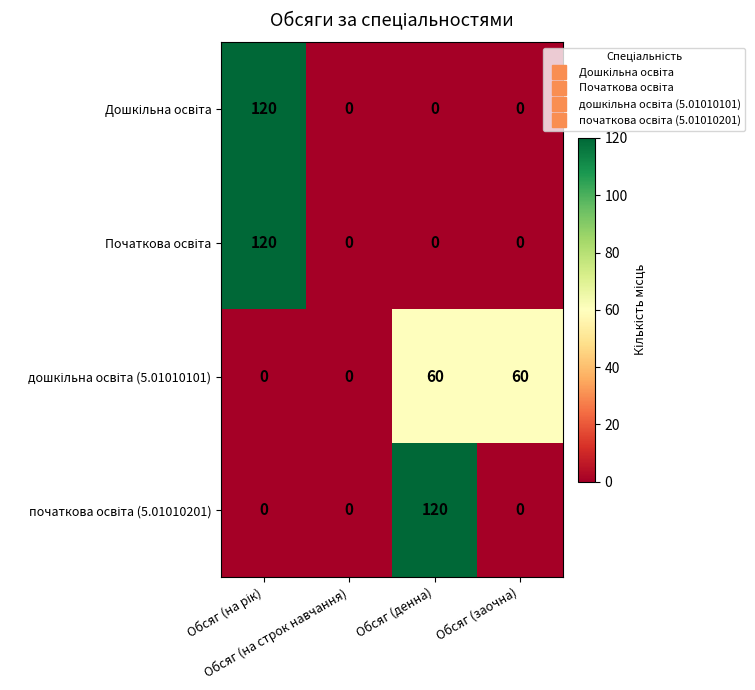

What is the greatest value displayed?

120